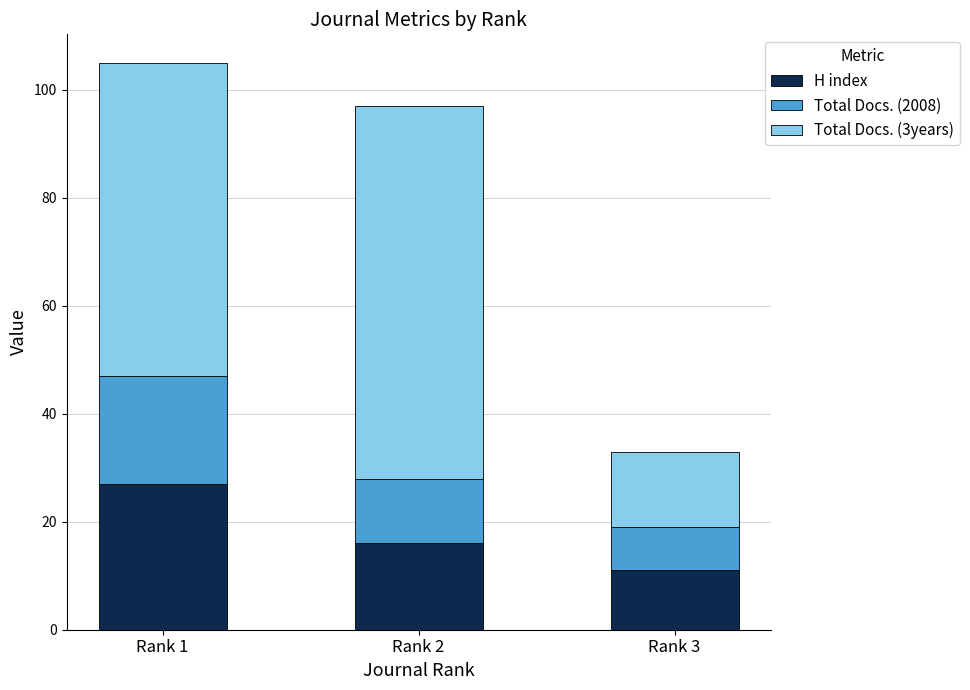

True or false: H index has a value of 11 at Rank 3.

True